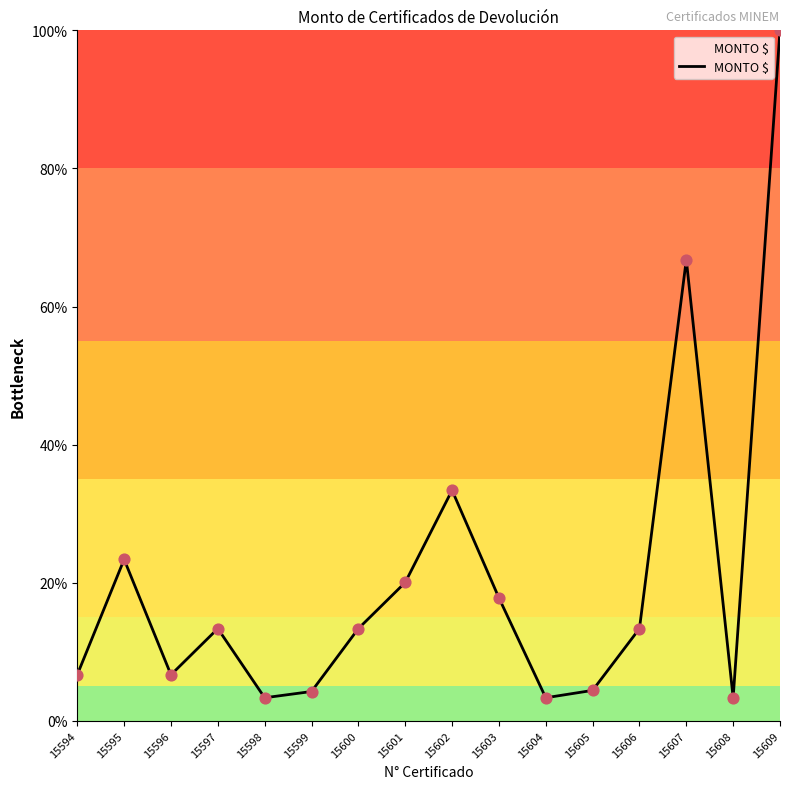

Between 15597 and 15602, which is larger?

15602